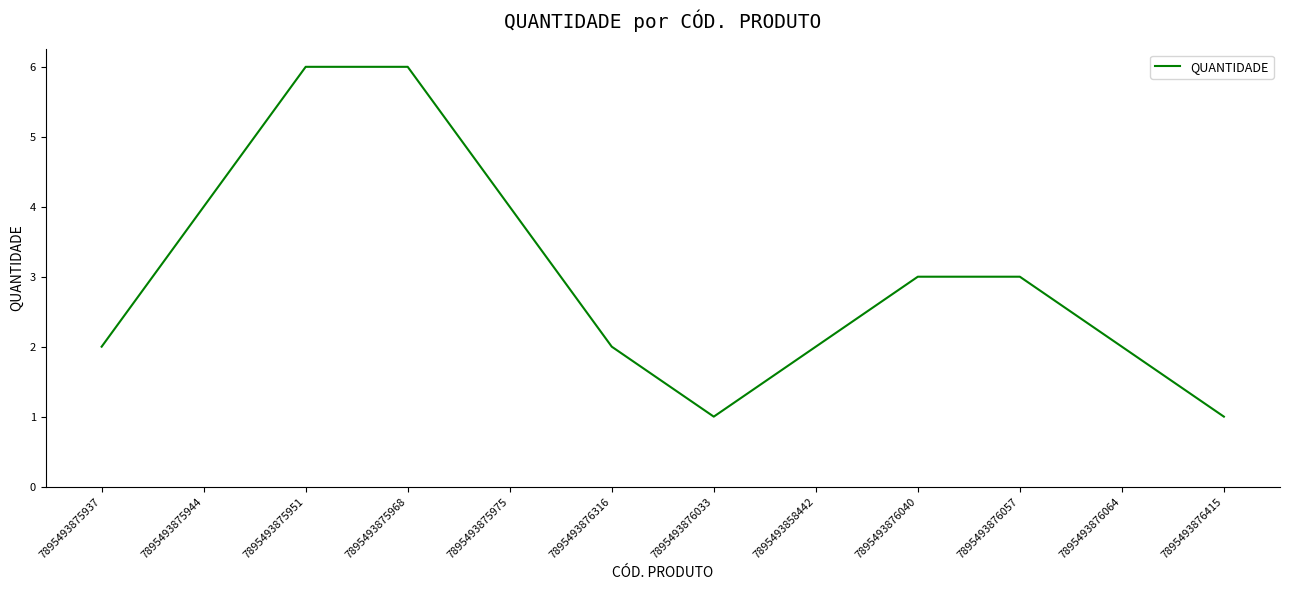

What is the difference between the maximum and minimum values?

5